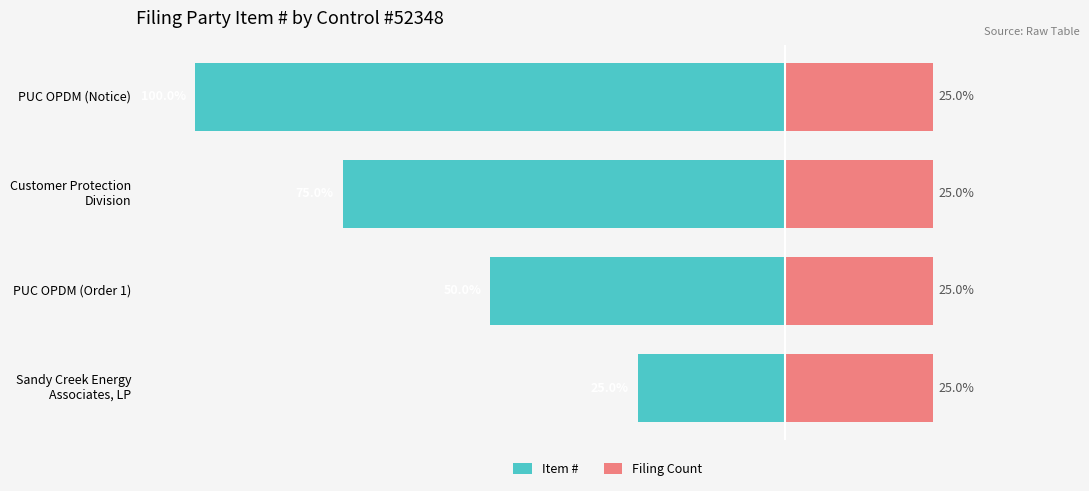

The Filing Count series shows 1.2 at 1. True or false?

False